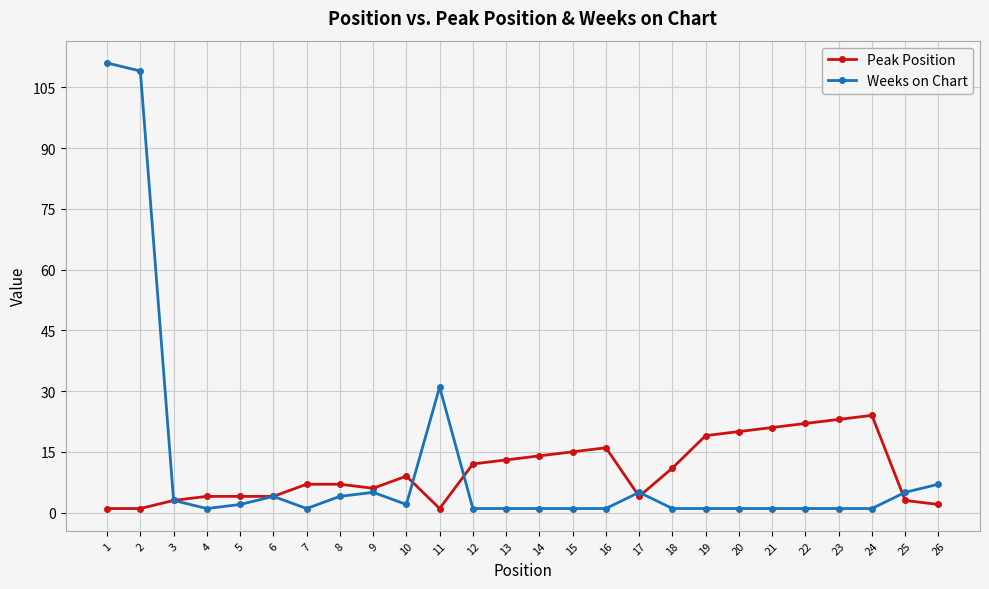

What are all the series names shown in the legend?

Peak Position, Weeks on Chart